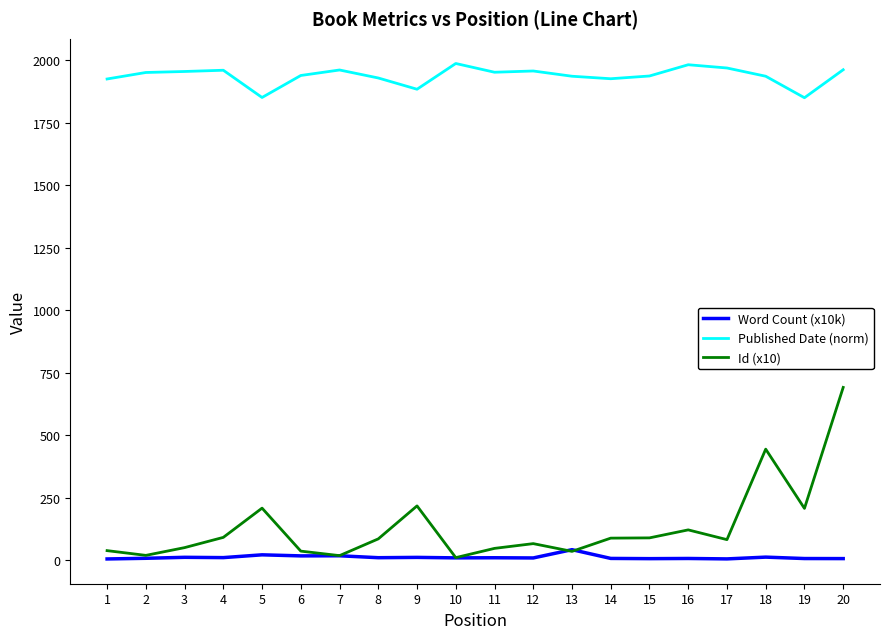

Does the chart display data point markers on the line(s)?

No